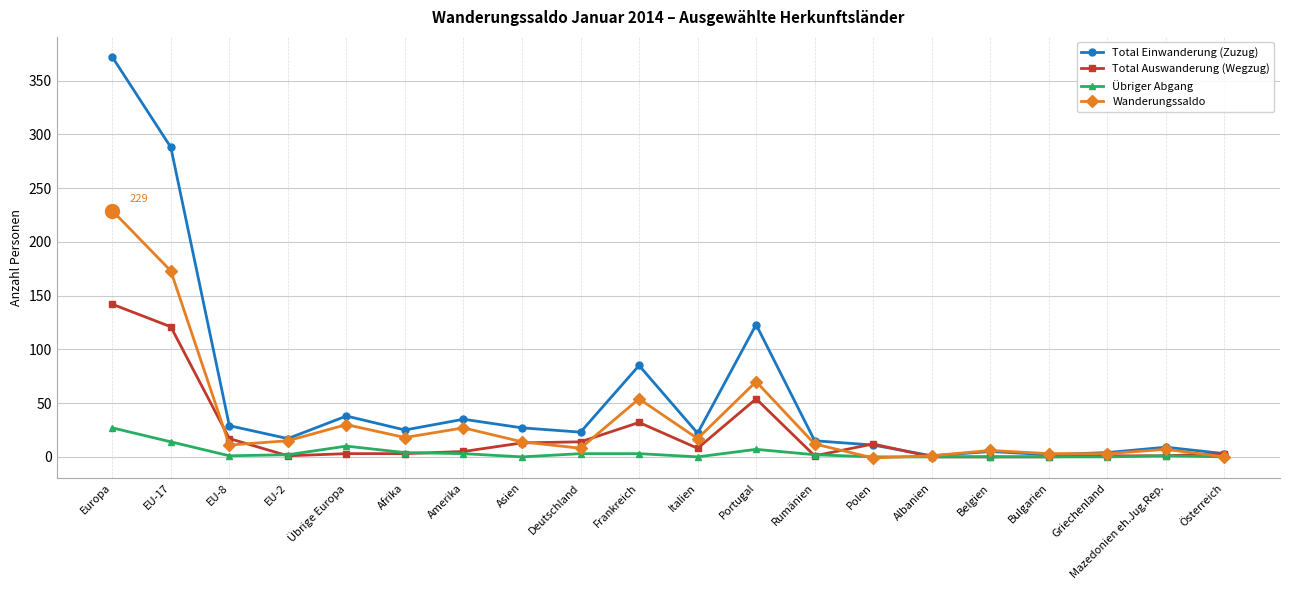

Where is Wanderungssaldo nearest to the value 114?

Portugal